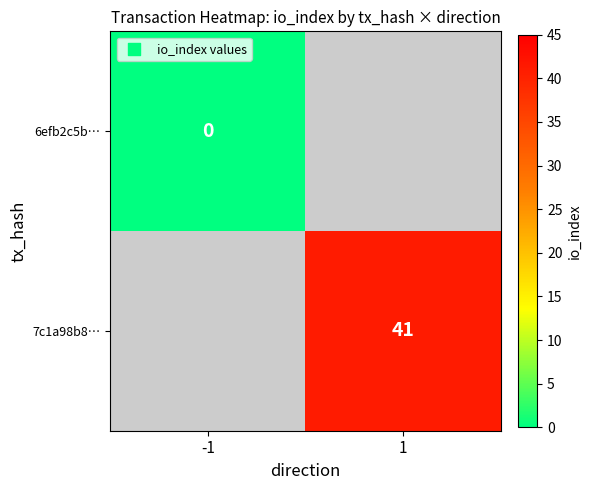

True or false: 7c1a98b8… has a value of 60 at 1.

False